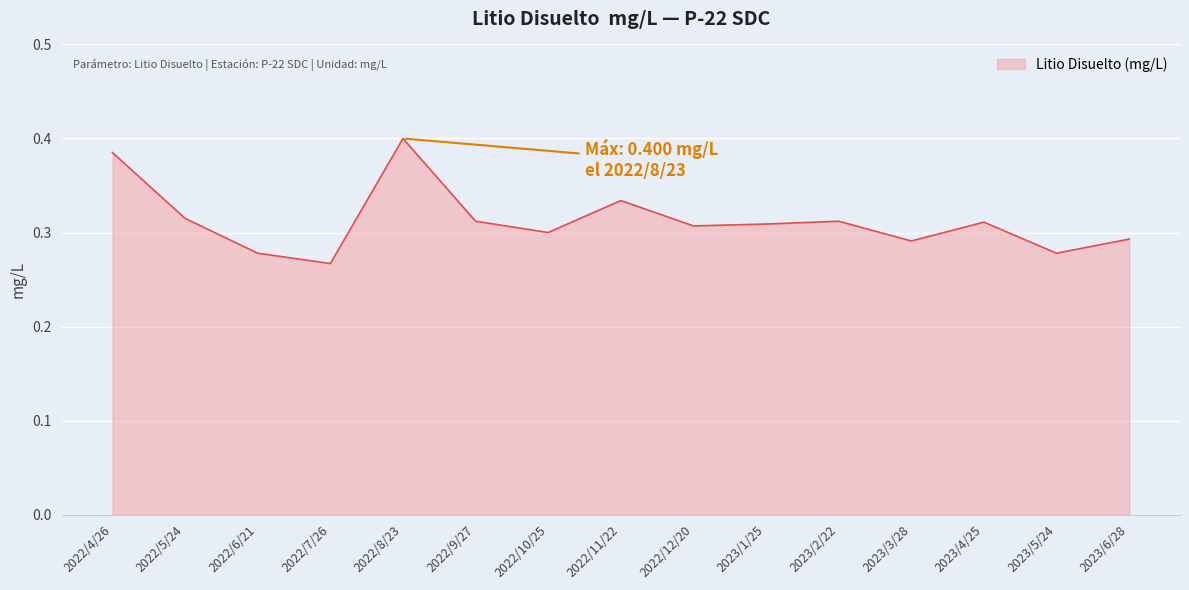

Is it true that the value at 2023/6/28 is 0.3?

True